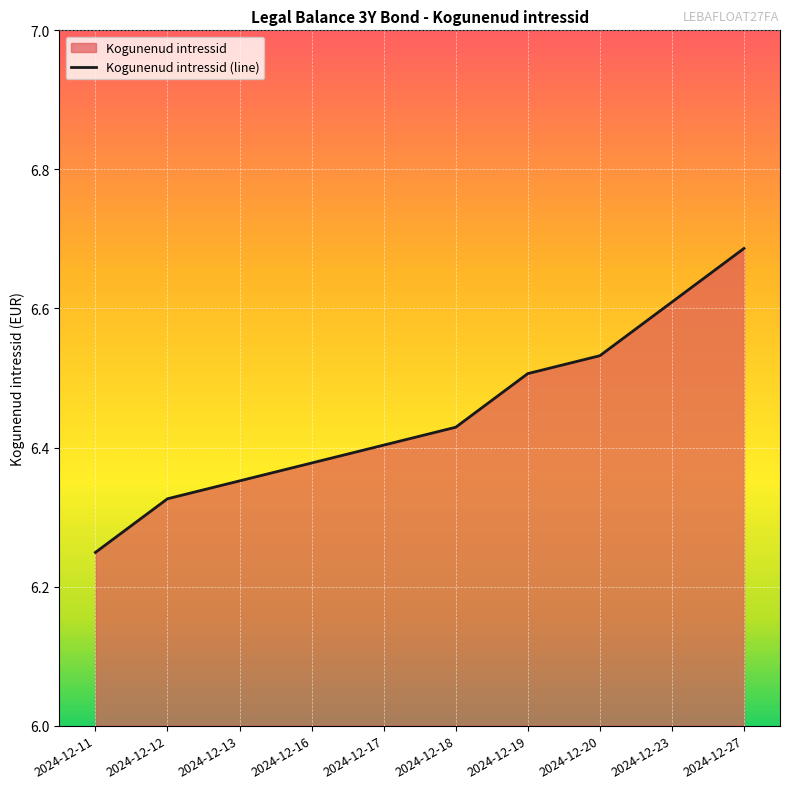

Read the value at 2024-12-18.

6.4